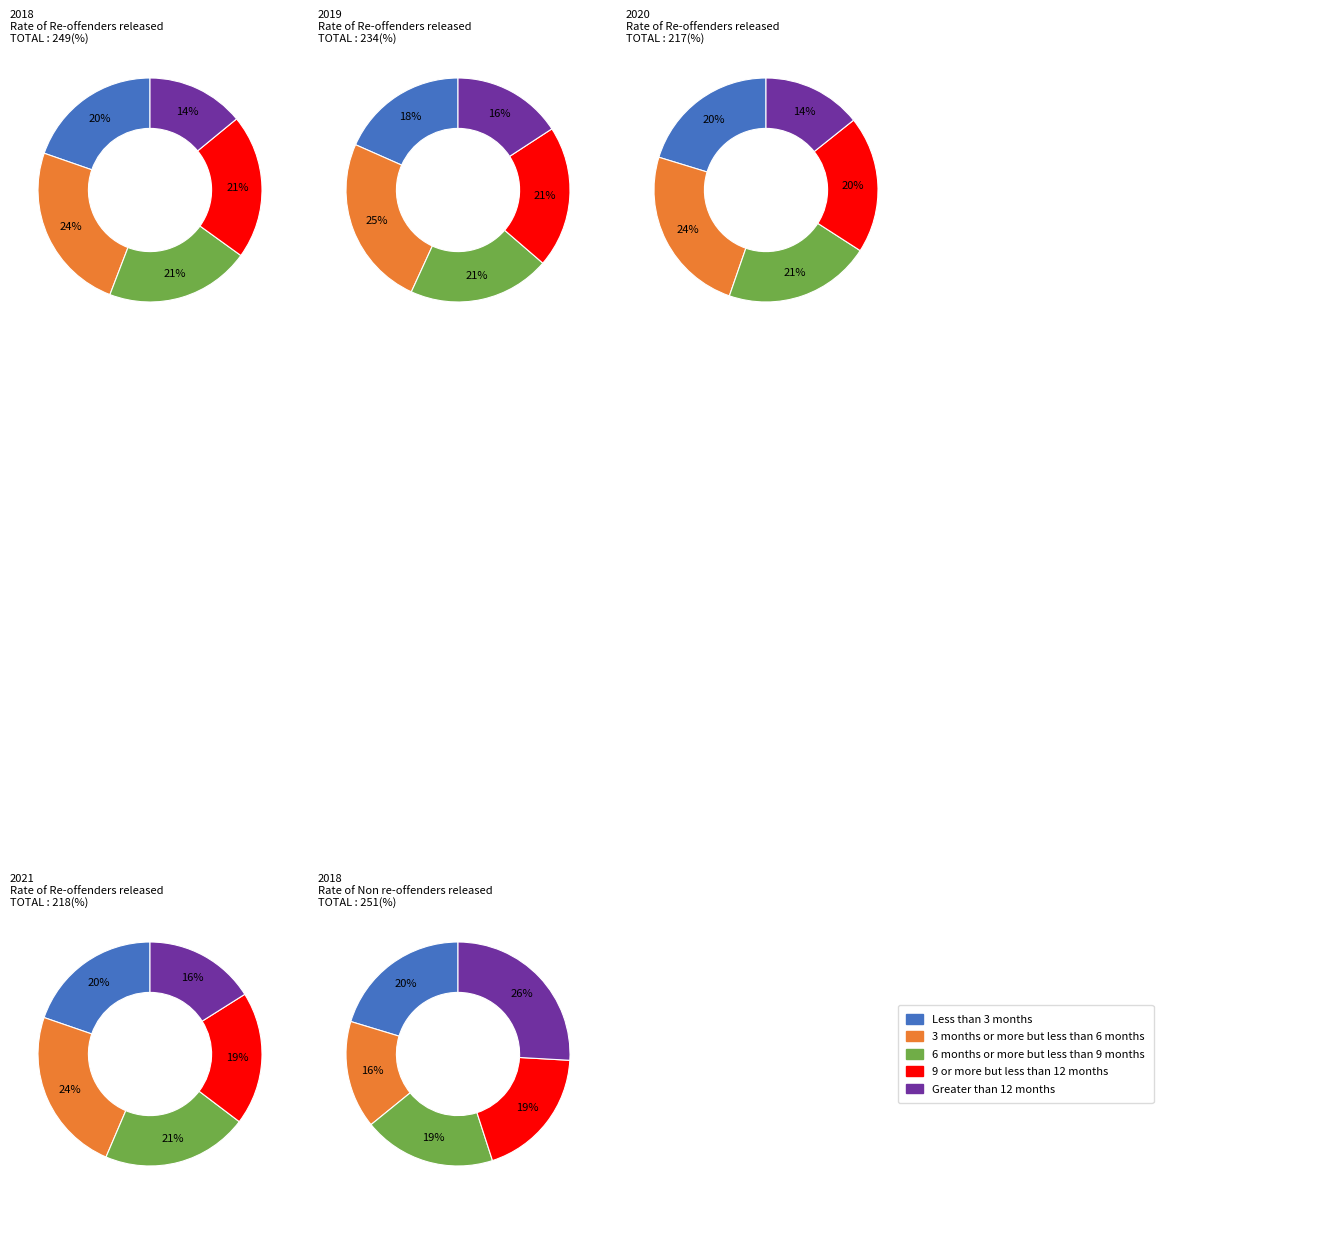

Does 2021 Re-offenders represent more than half of the total?

No